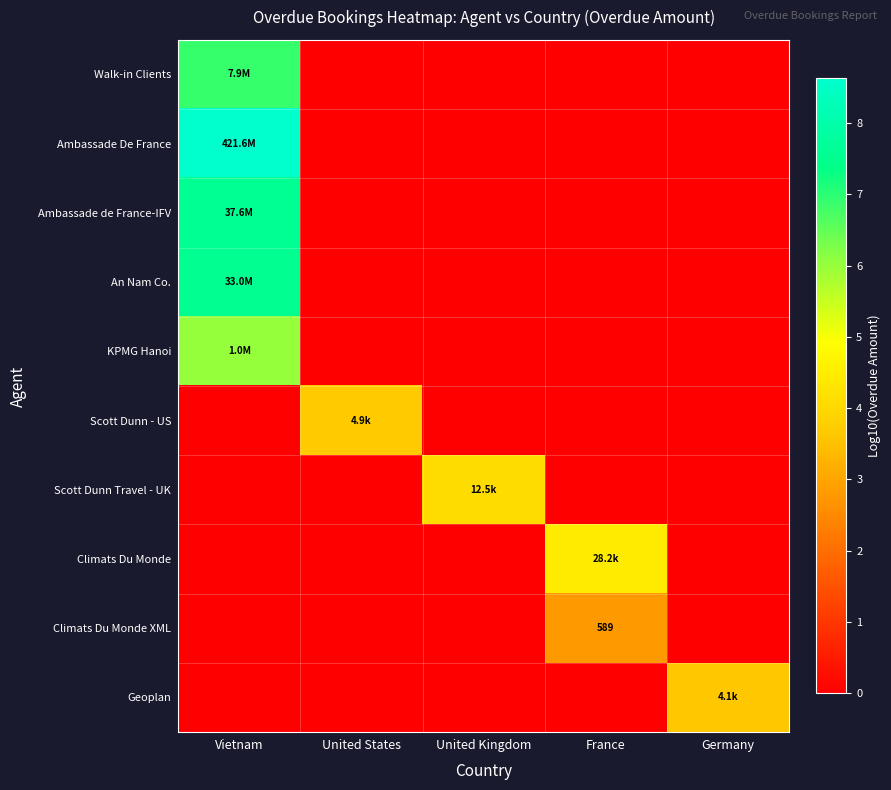

Is it true that Climats Du Monde equals 1.7 at Germany?

False